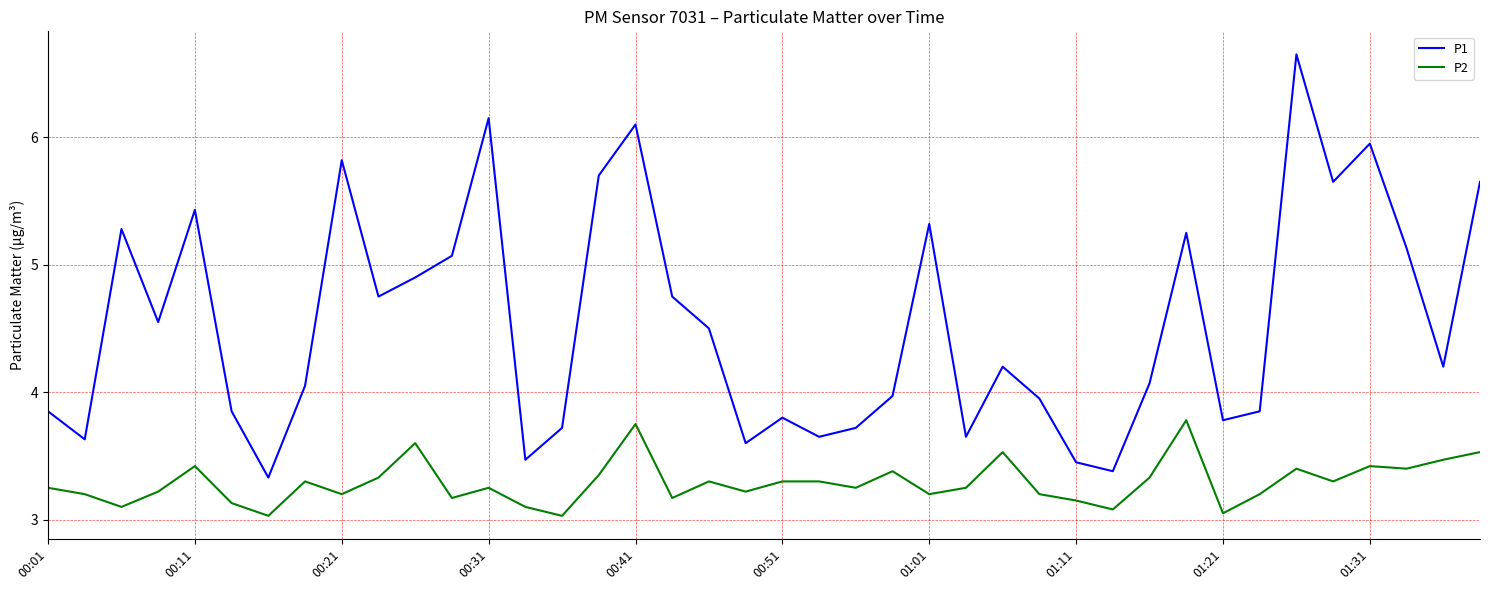

How many lines are shown in the chart?

2